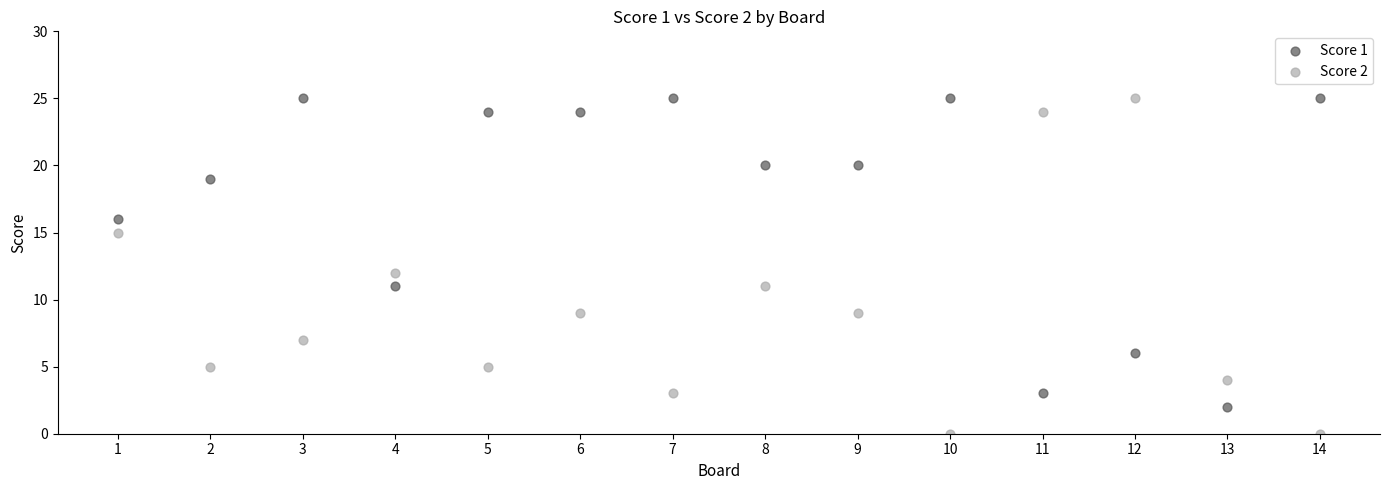

Across all data points, what is the range of Y values (max minus min)?

25